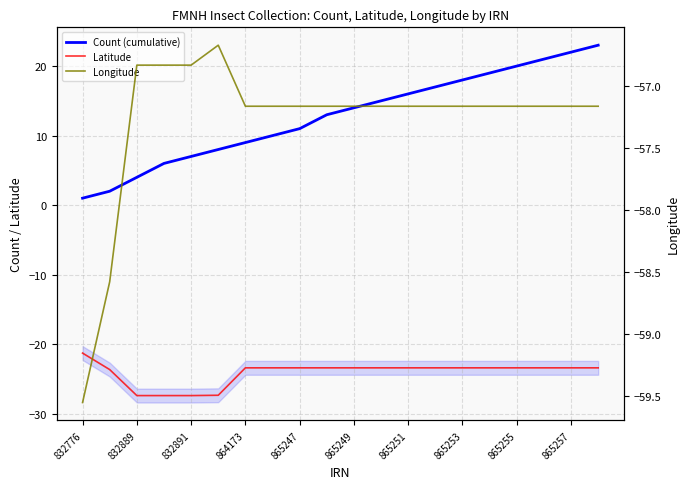

Reading left to right, transcribe all the data shown in this chart.

Count (cumulative): 1.0	2.0	4.0	6.0	7.0	8.0	9.0	10.0	11.0	13.0	14.0	15.0	16.0	17.0	18.0	19.0	20.0	21.0	22.0	23.0
Latitude: -21.3	-23.7	-27.4	-27.4	-27.4	-27.3	-23.4	-23.4	-23.4	-23.4	-23.4	-23.4	-23.4	-23.4	-23.4	-23.4	-23.4	-23.4	-23.4	-23.4
Longitude: -59.6	-58.6	-56.8	-56.8	-56.8	-56.7	-57.2	-57.2	-57.2	-57.2	-57.2	-57.2	-57.2	-57.2	-57.2	-57.2	-57.2	-57.2	-57.2	-57.2